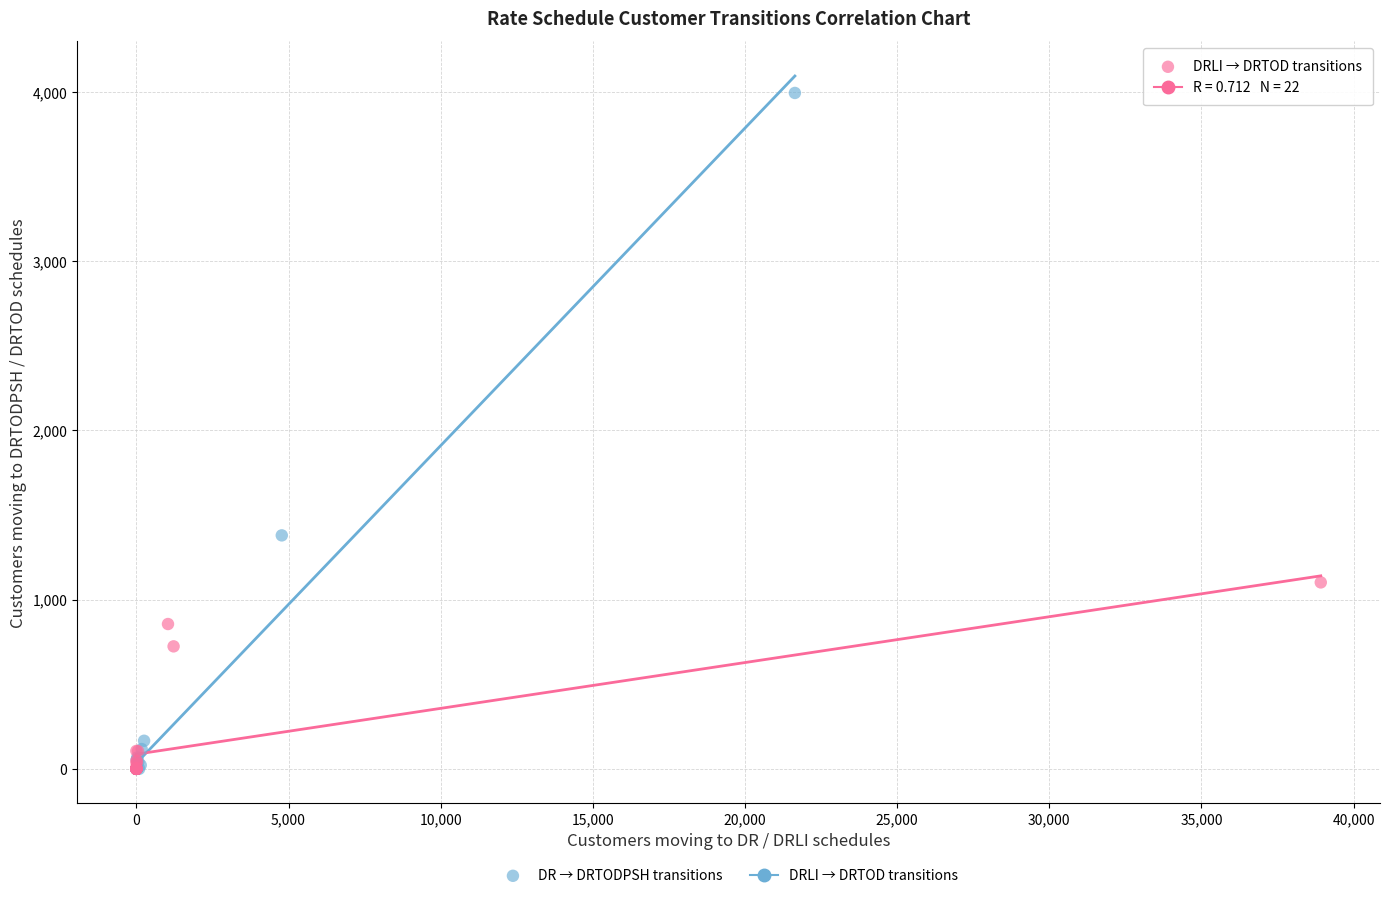

Which series reaches the maximum Y coordinate?

DR → DRTODPSH transitions